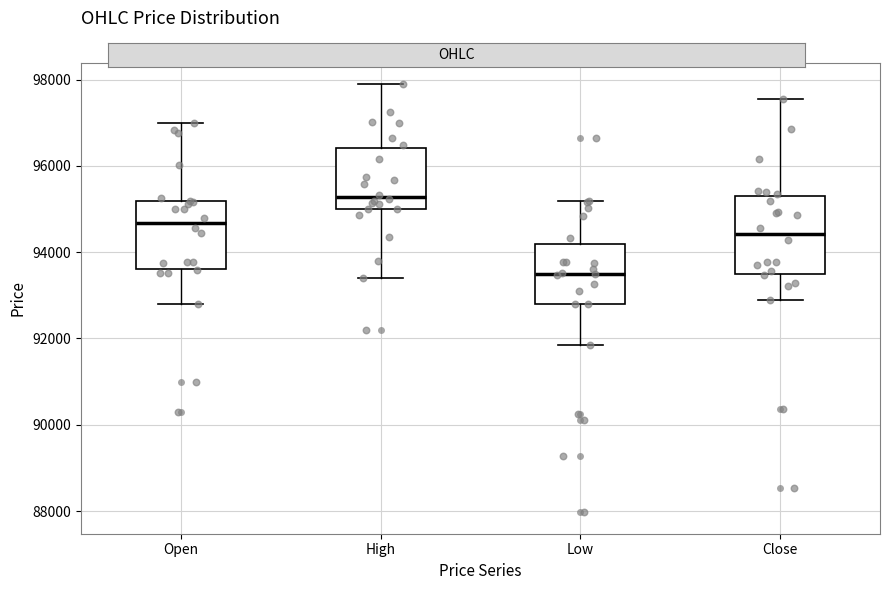

Where is the lower edge of the box for Low on the y-axis? The values are not printed on the chart, so give them approximately, as read against the axis.

92800